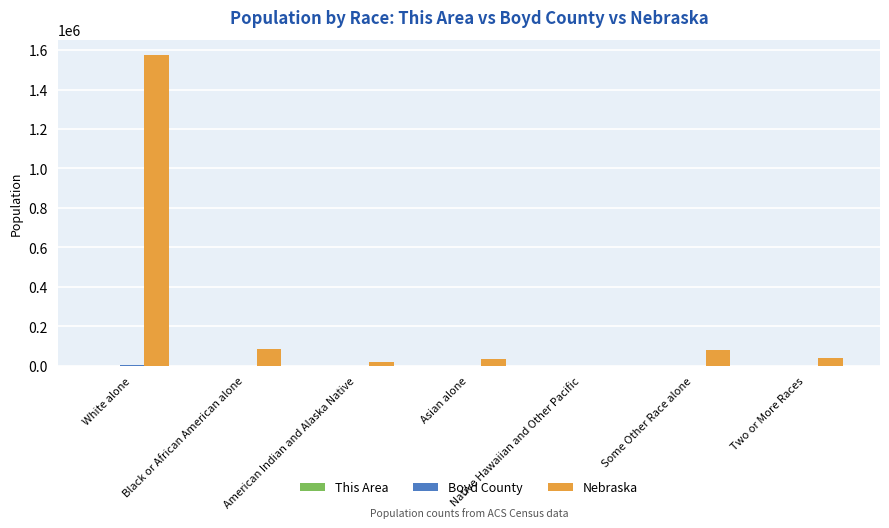

What is the sum of all Nebraska values?

1826341